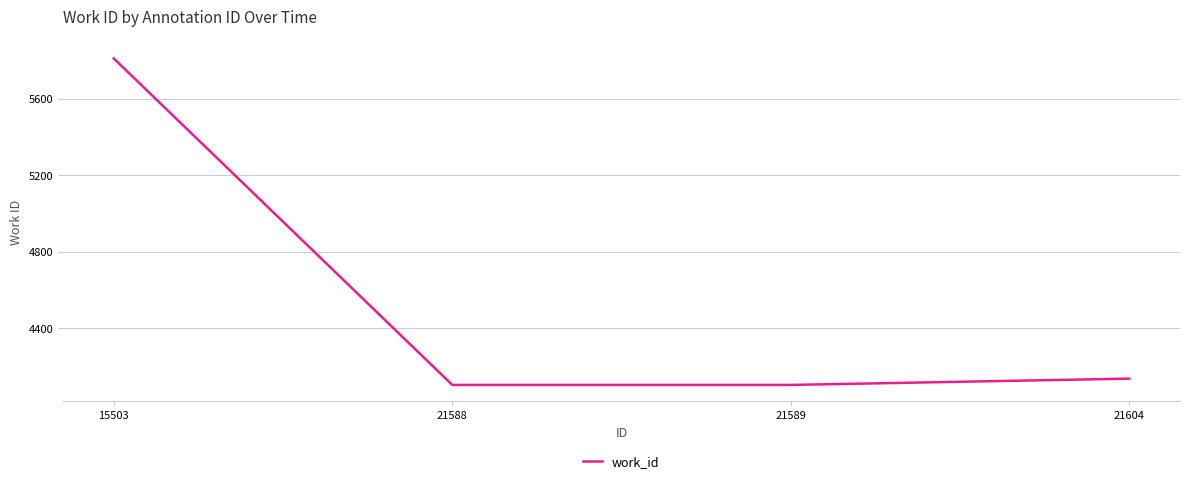

Which label corresponds to the largest value in the chart?

15503